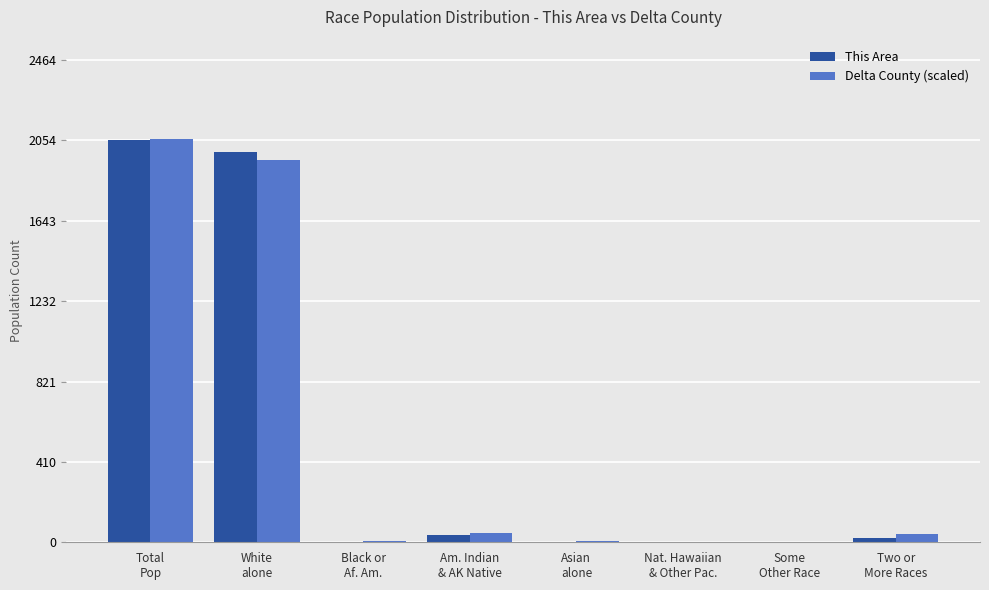

Does the chart contain stacked bars?

No